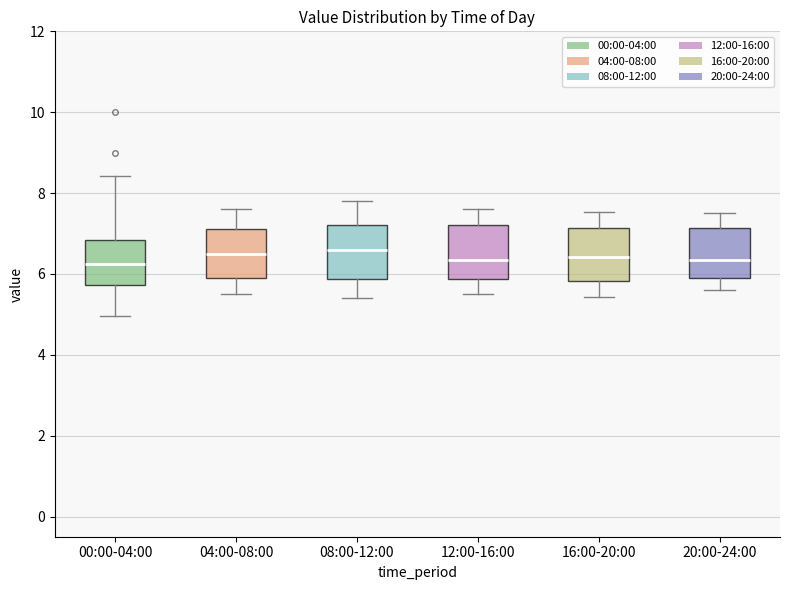

Where is the lower edge of the box for 12:00-16:00 on the y-axis? The values are not printed on the chart, so give them approximately, as read against the axis.

5.8